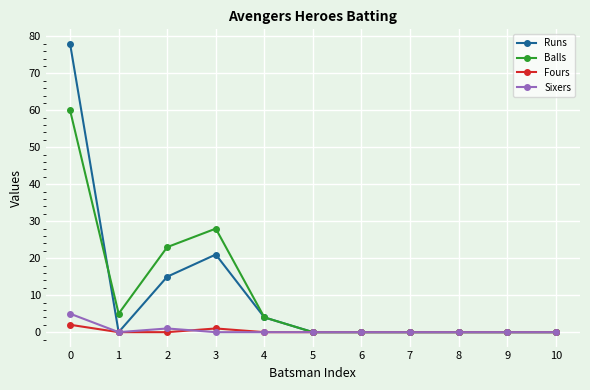

At which category does Runs reach its first local valley?

1